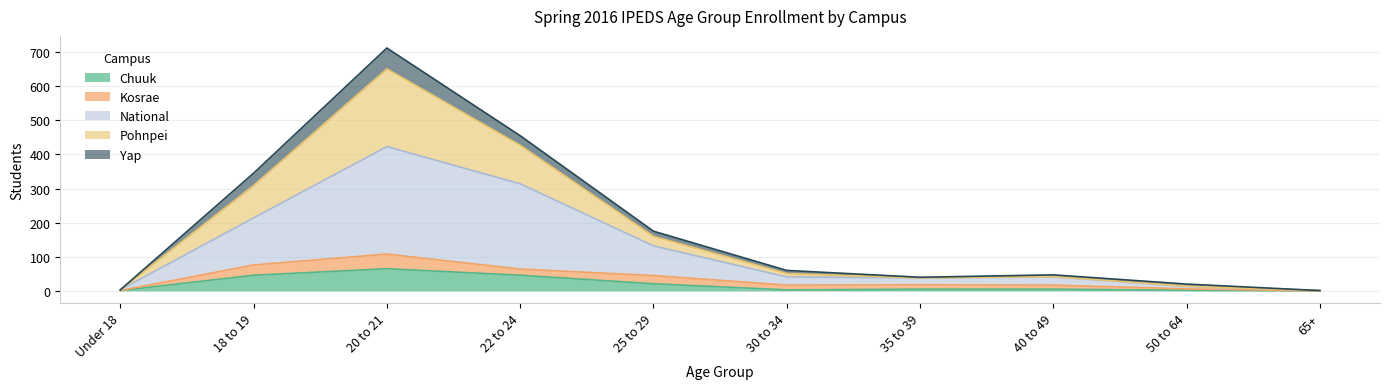

True or false: Chuuk and National intersect in this chart.

False